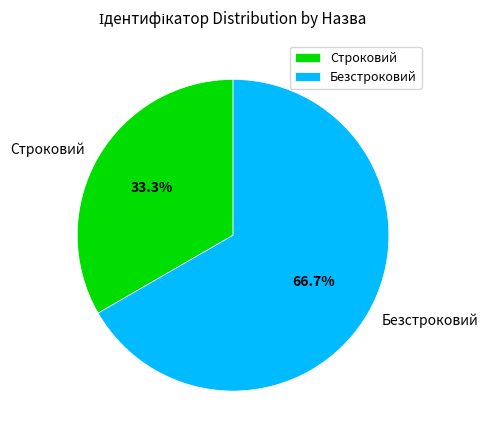

To the nearest percent, what is the combined percentage of Безстроковий and Строковий?

100%